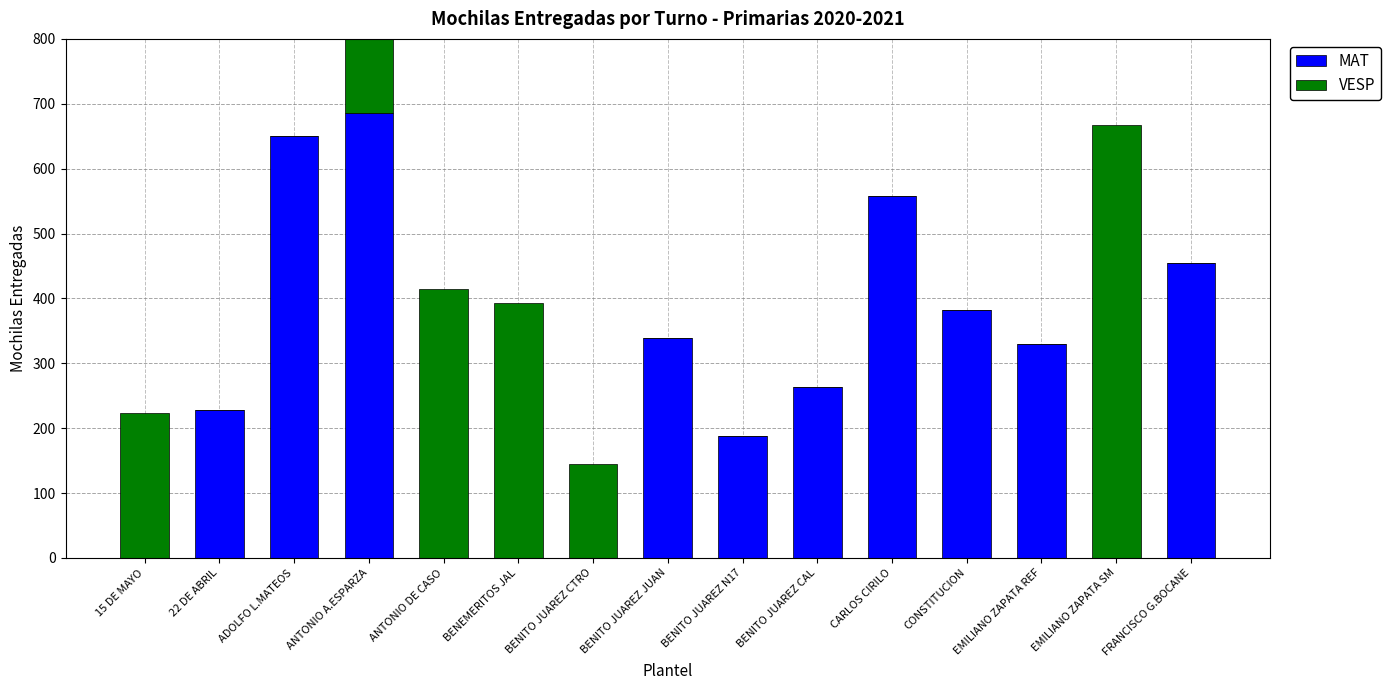

What is the label of the 4th bar from the left?

ANTONIO A.ESPARZA